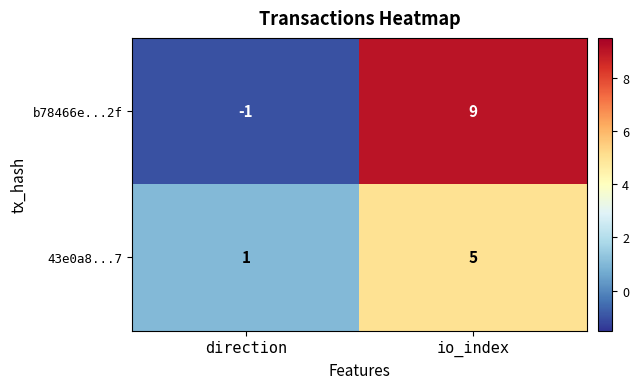

The value of 43e0a8...7 at io_index is 5. True or false?

True